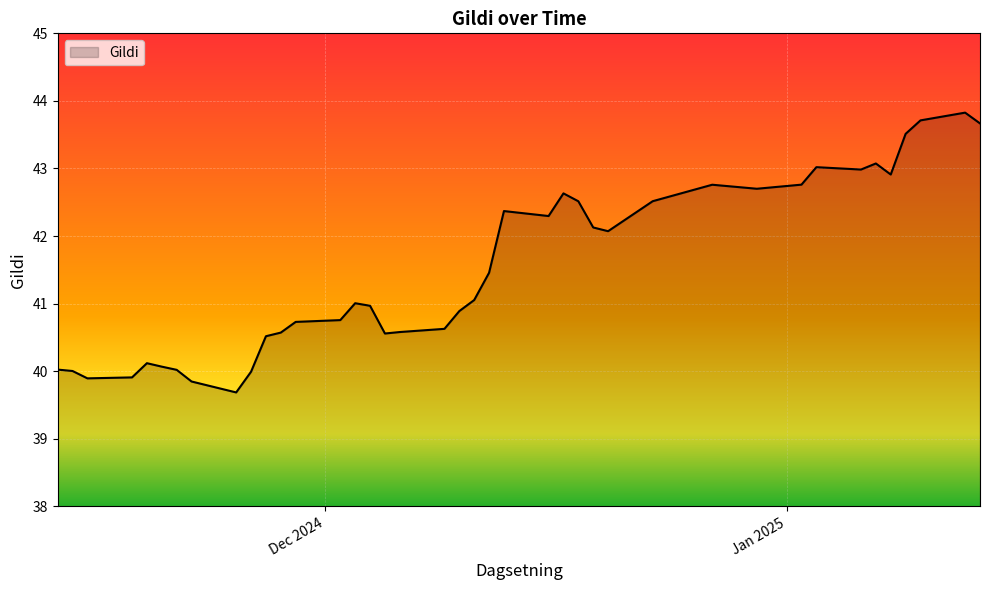

What is the difference between the maximum and minimum values?

4.1